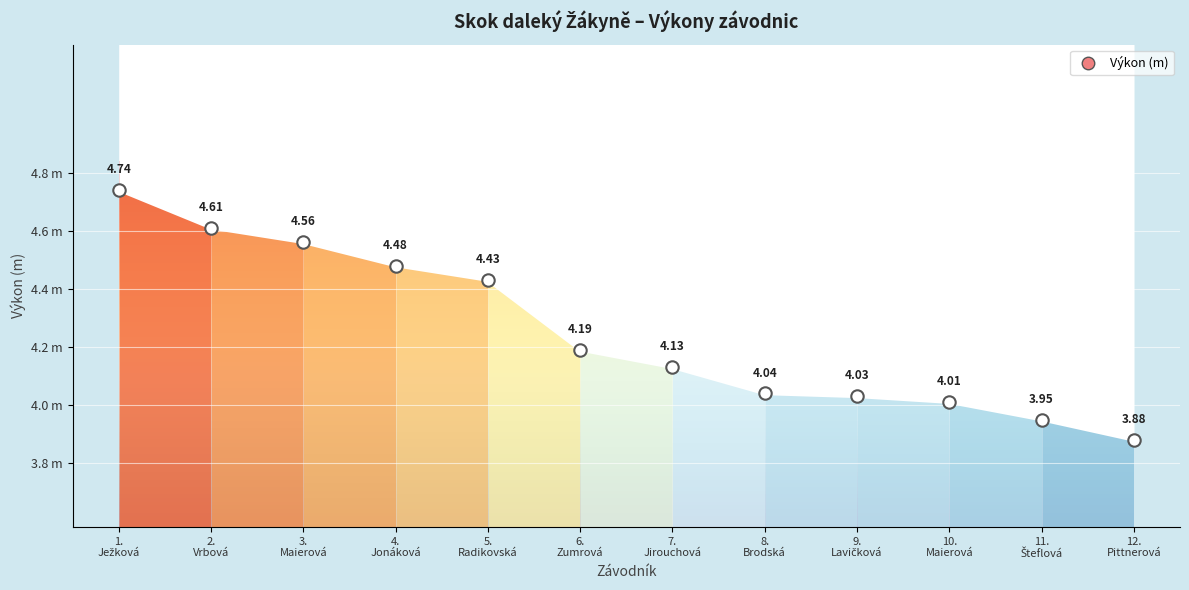

What is the change in value from 7. Jirouchová to 11. Šteflová?

-0.2